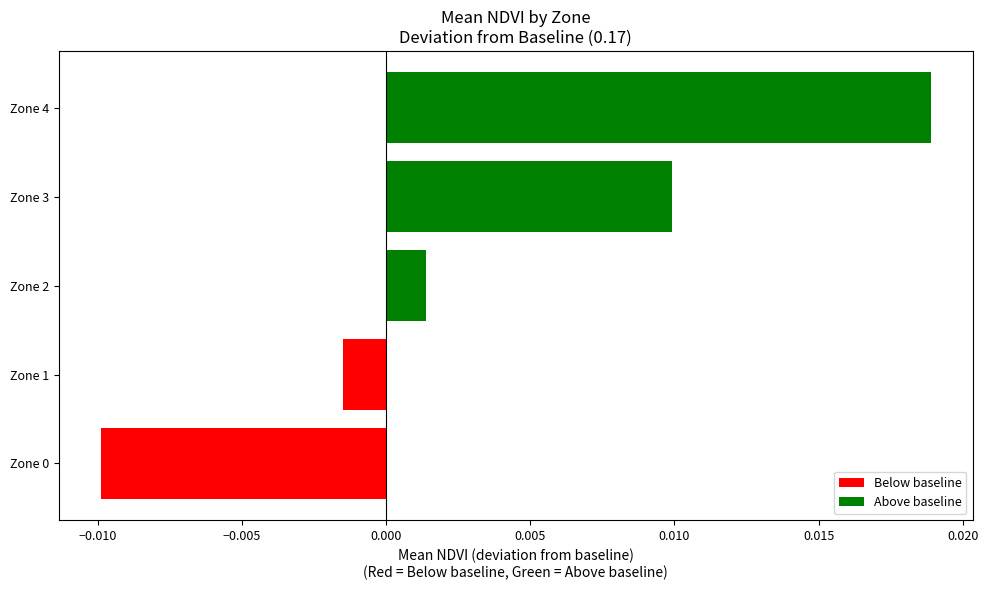

At which category does the chart reach its peak across all series?

Zone 4